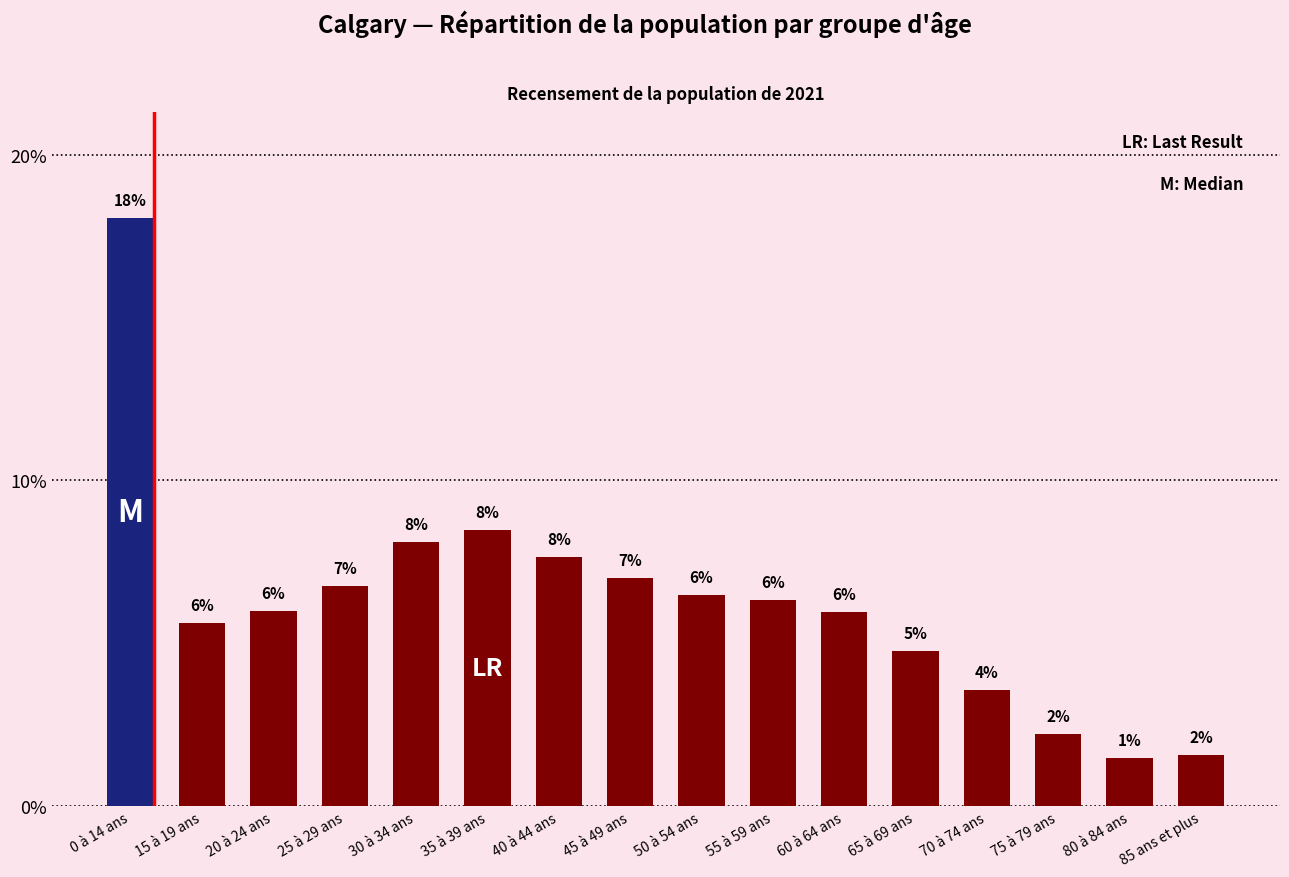

Read the value at 15 à 19 ans.

5.6